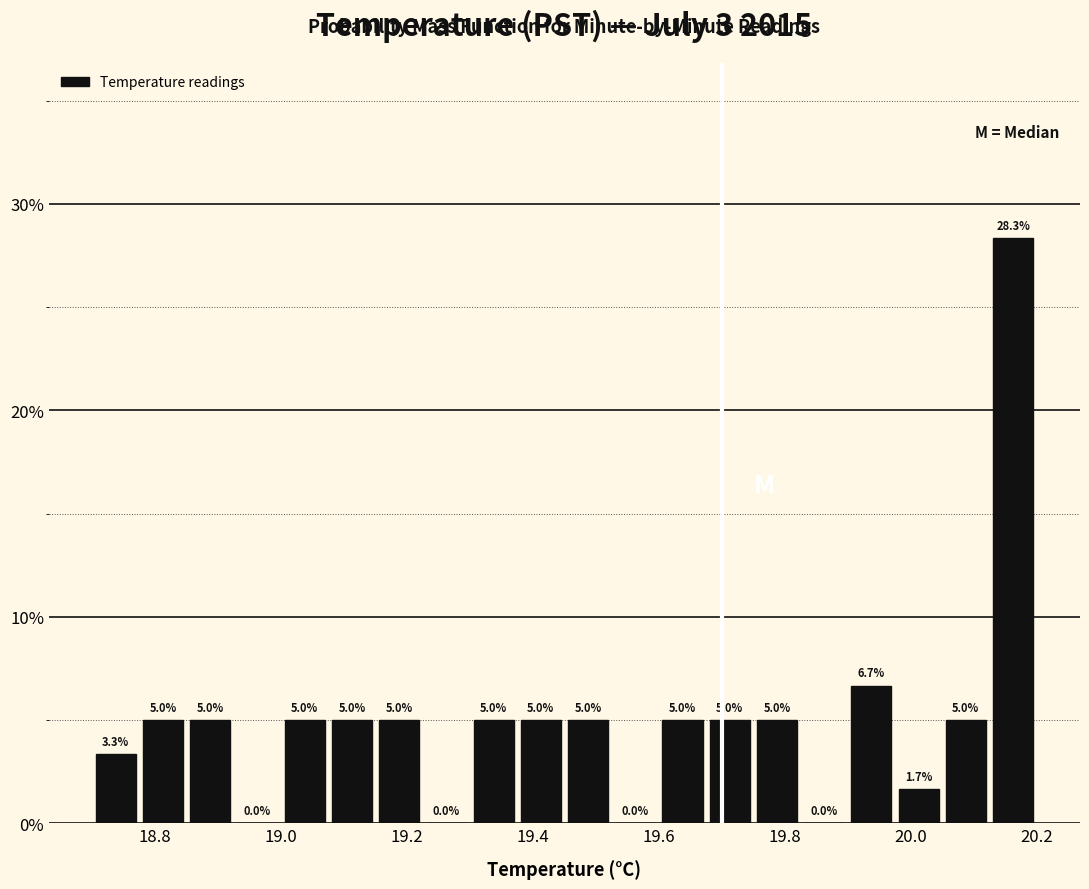

Around what value on the x-axis is the tallest bar? Give the approximate position of its centre, as read against the axis.

20.16